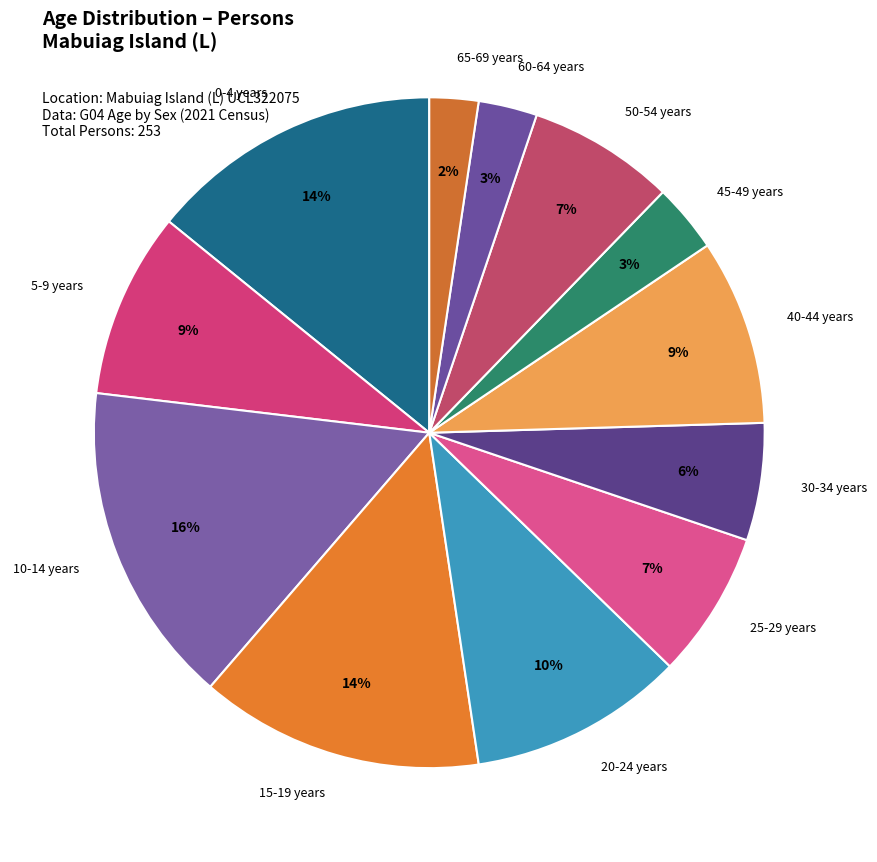

True or false: 0-4 years accounts for 27% of the total.

False